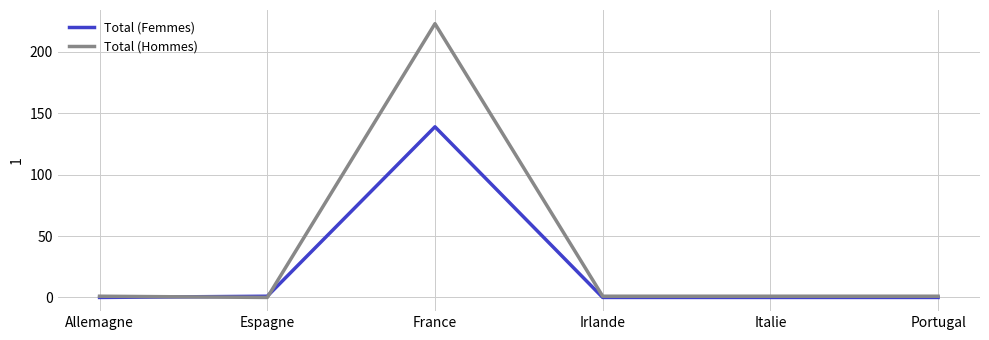

What is the highest value of the Total (Femmes) series?

139